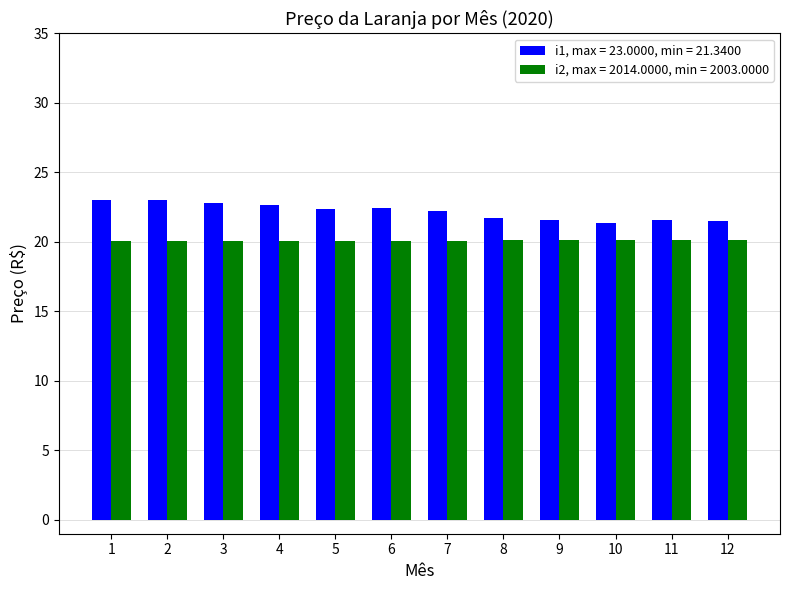

What is the total value across all series at 2?

43.0